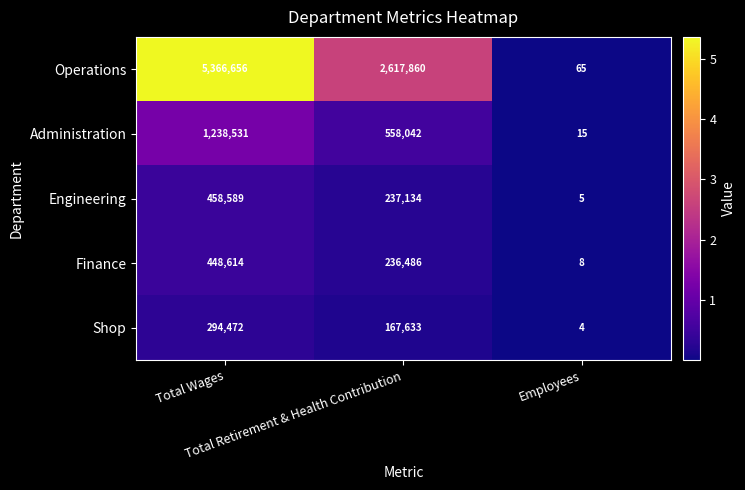

How many Finance values are between 8 and 448614?

3